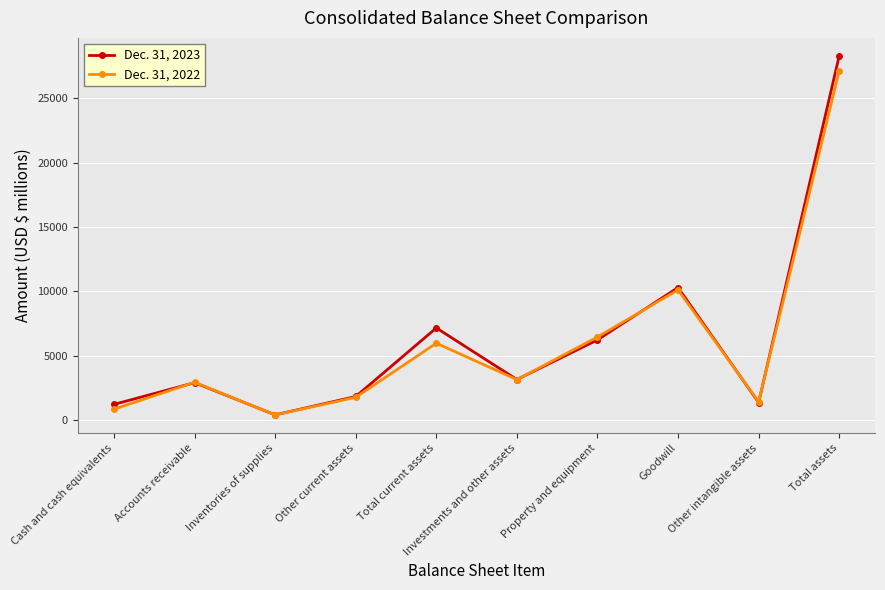

Where is Dec. 31, 2022 nearest to the value 13780?

Goodwill